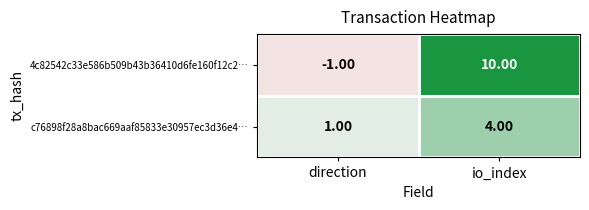

Rank the series by their average value, from highest to lowest.

4c82542c33e586b509b43b36410d6fe160f12c2…, c76898f28a8bac669aaf85833e30957ec3d36e4…